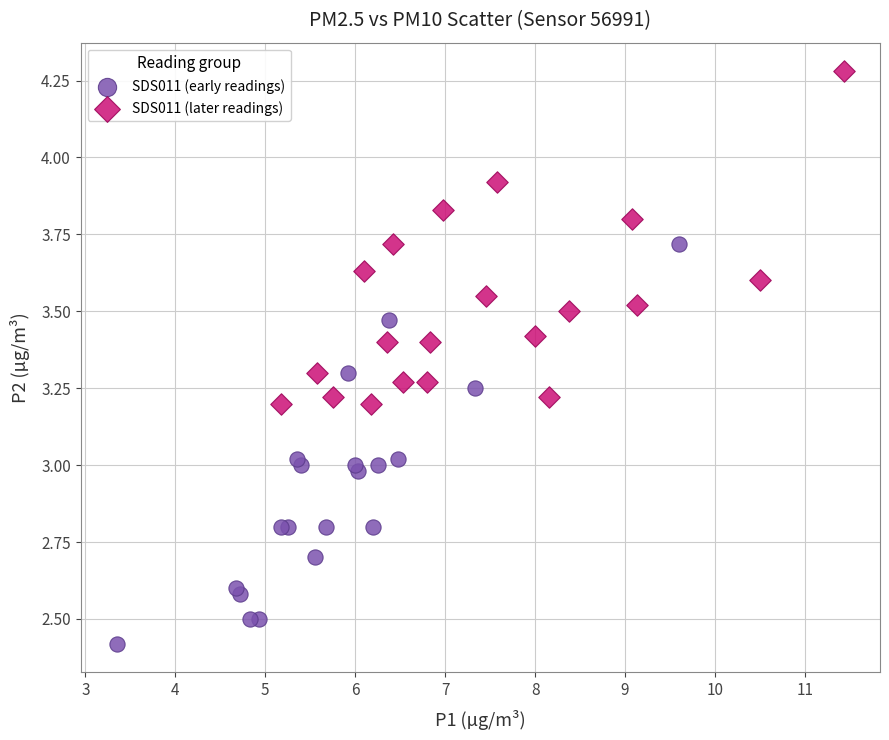

Which series contains the lowest Y value?

SDS011 (early readings)